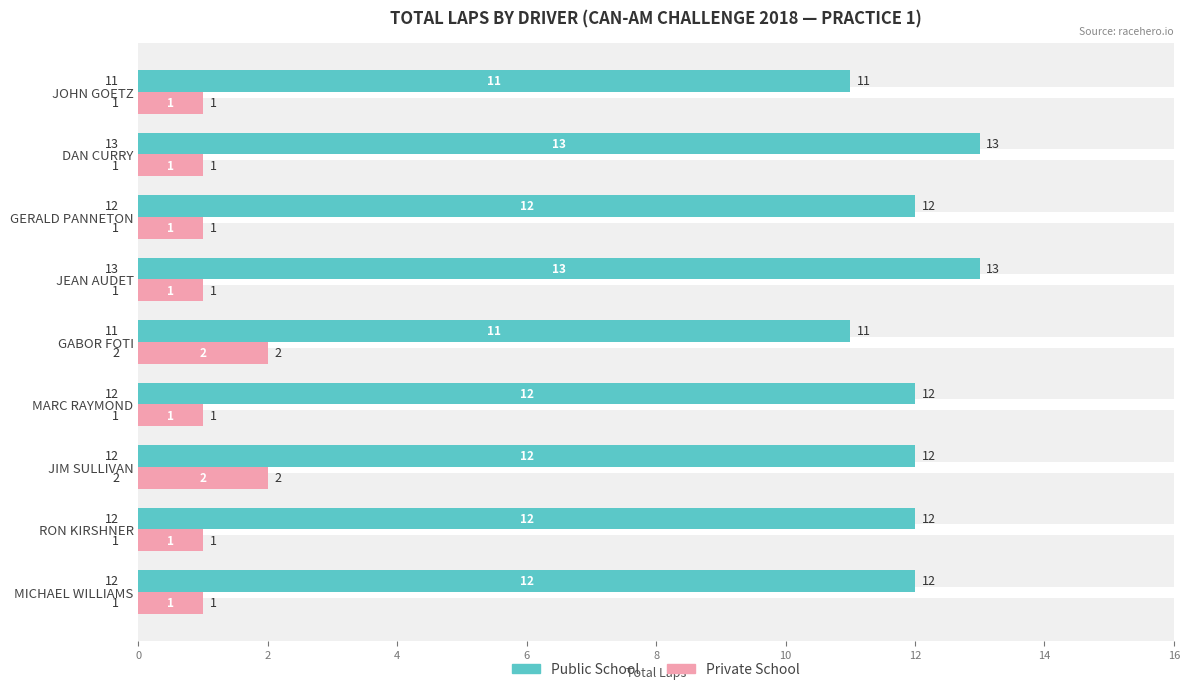

What is the average value of the Private School series?

1